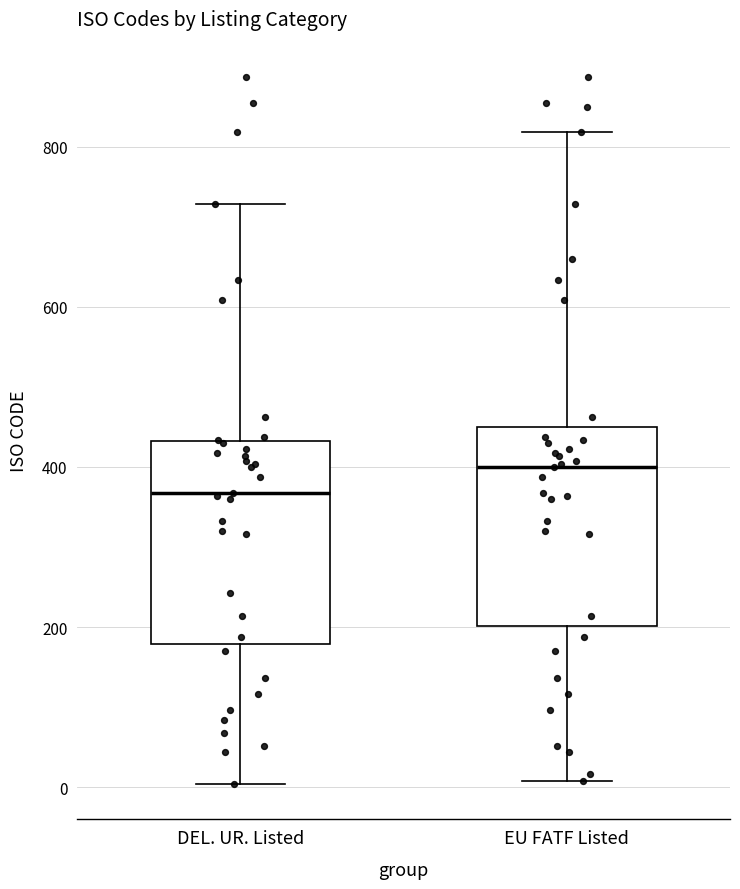

Where does the upper whisker of the box for DEL. UR. Listed end on the y-axis? The values are not printed on the chart, so give them approximately, as read against the axis.

720